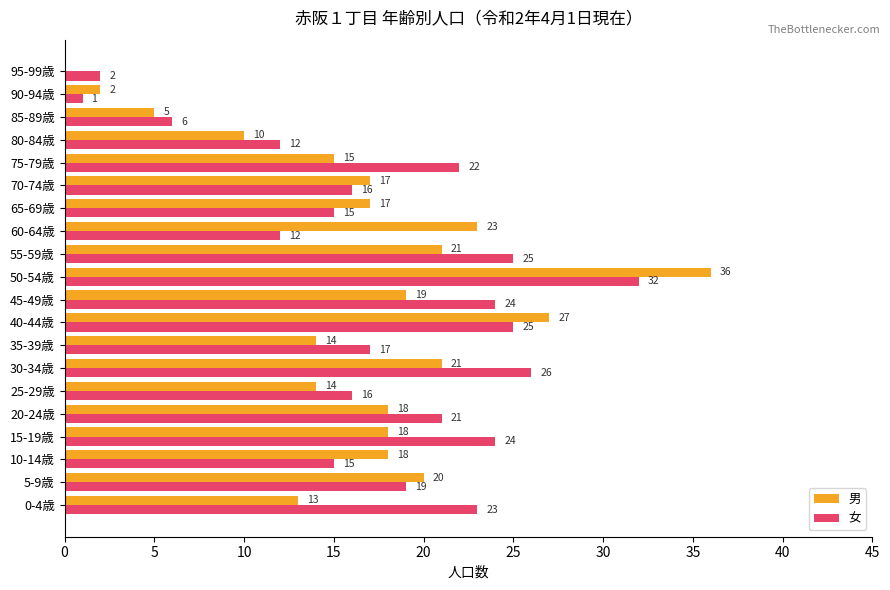

What is the sum of the 男 values at 40-44歳 and 25-29歳?

41